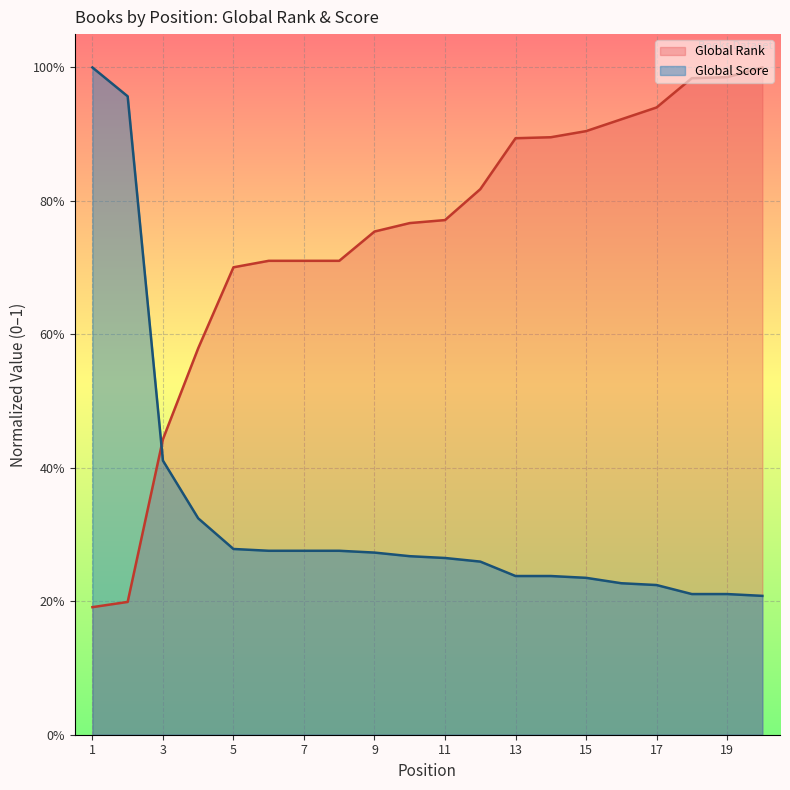

How many categories are shown in the chart?

20